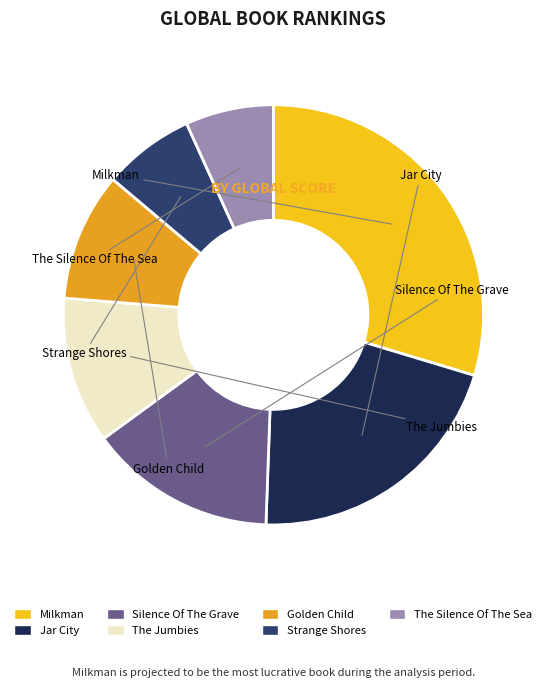

What portion of the pie excludes Golden Child?

90.1%